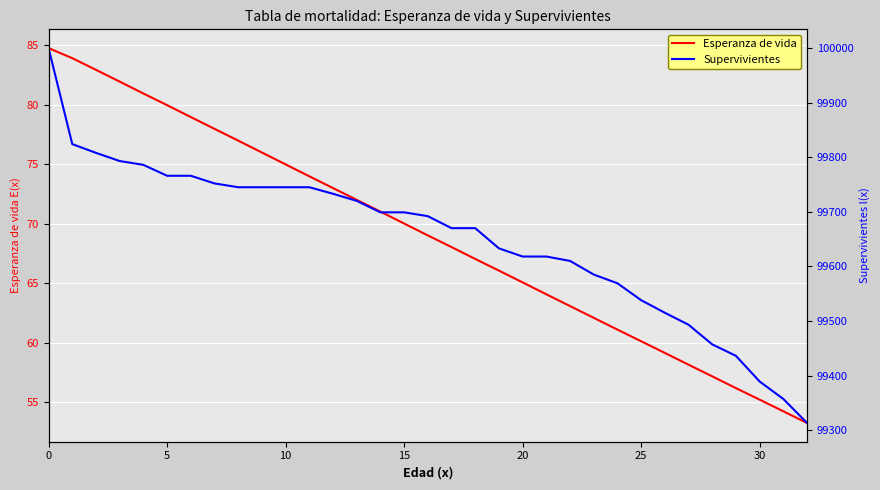

What is the difference between the second highest and second lowest values in the Supervivientes series?

467.0